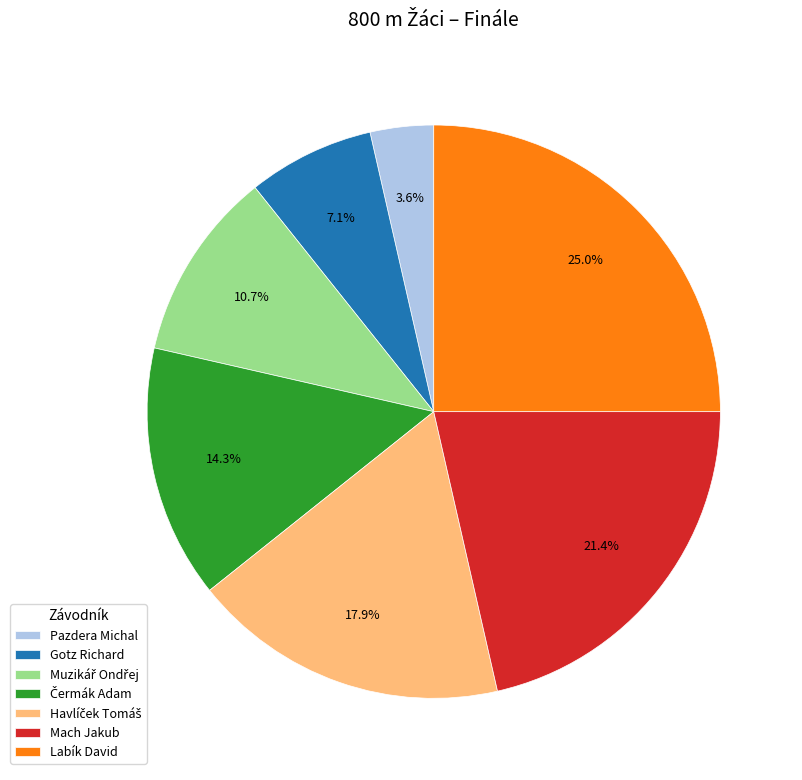

What percentage do Gotz Richard and Labík David together represent?

32.1%